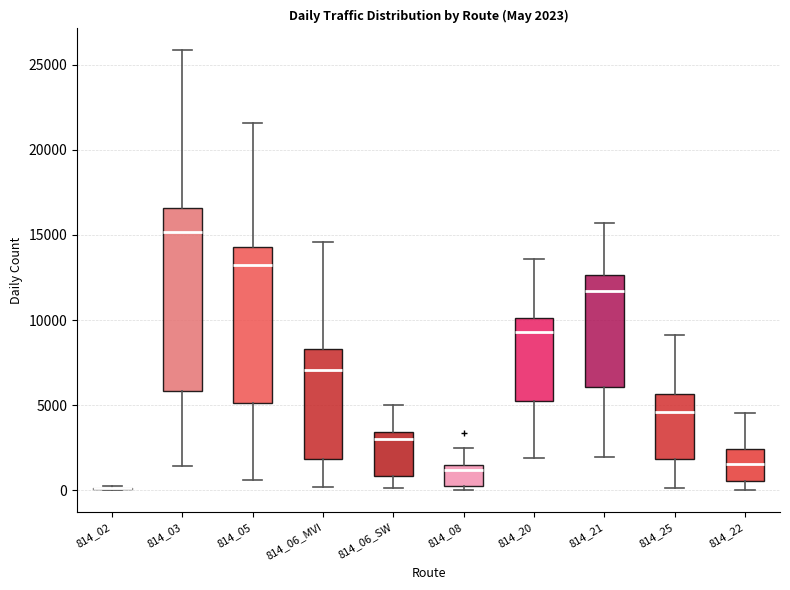

Which box is the tallest, from its lower edge to its upper edge?

814_03